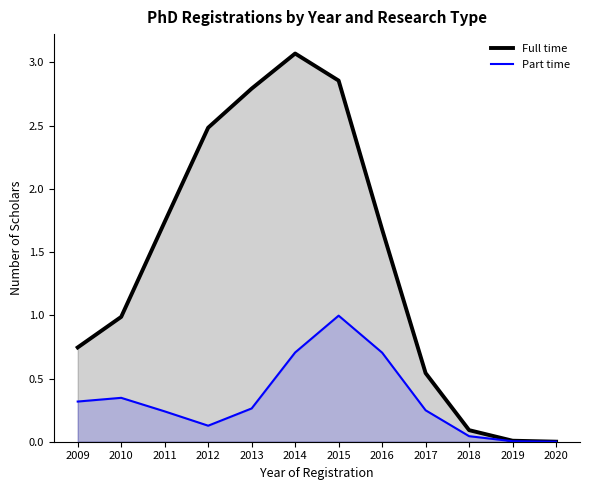

What is the total value across all series at 2009?

1.1